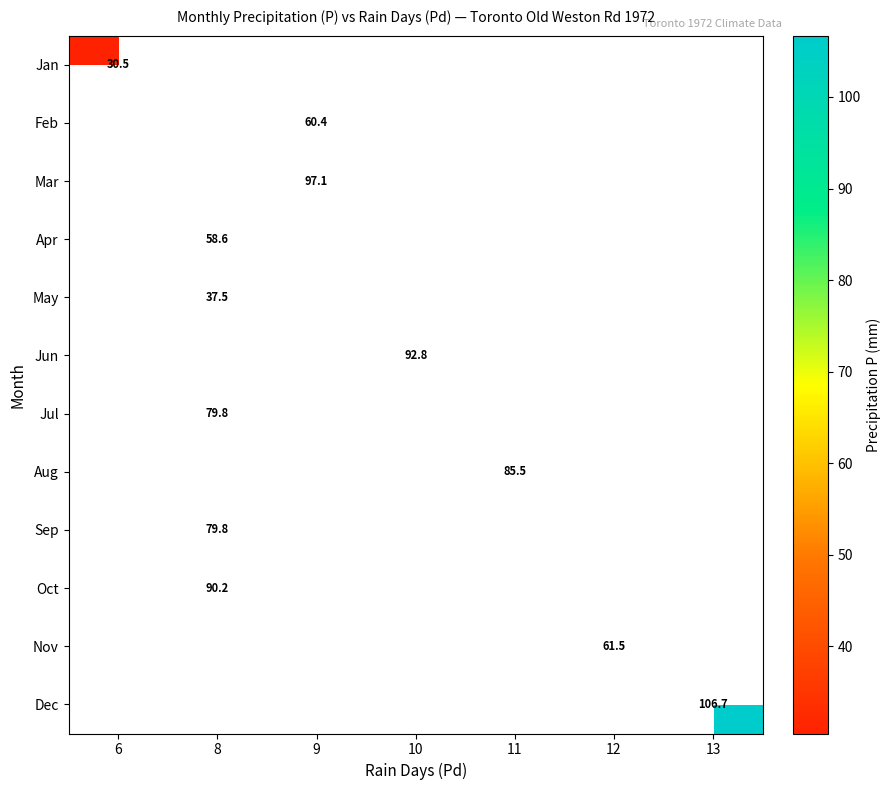

How many series are shown in this chart?

12